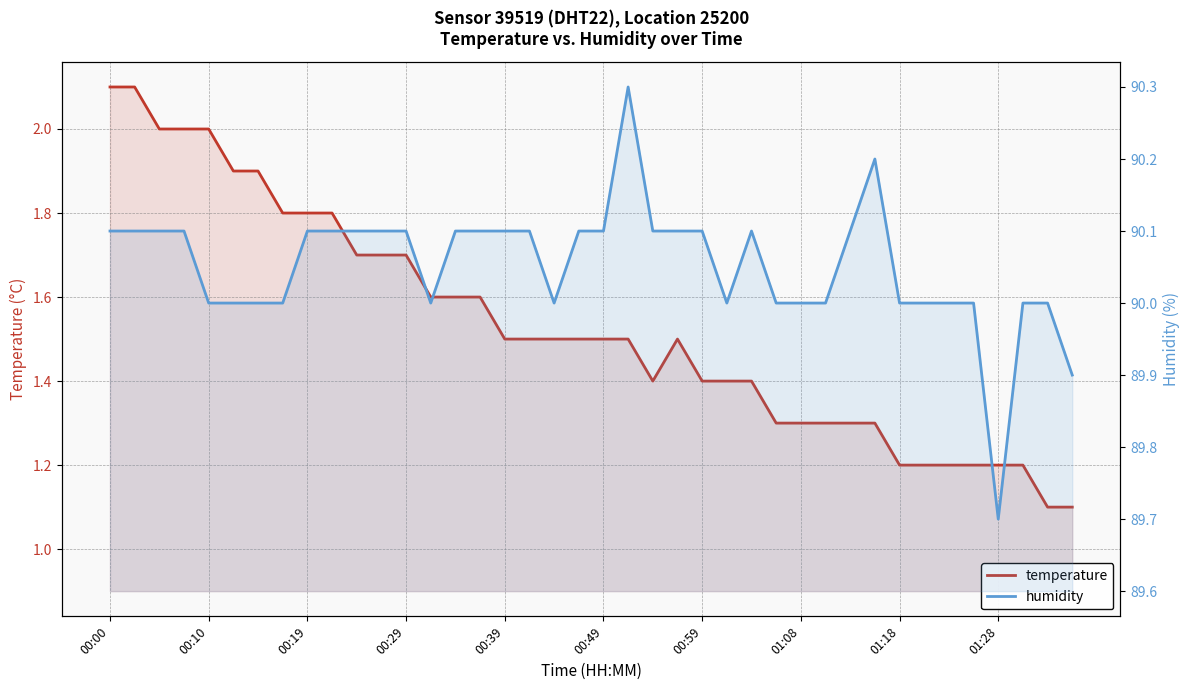

How many data points does each series have?

40